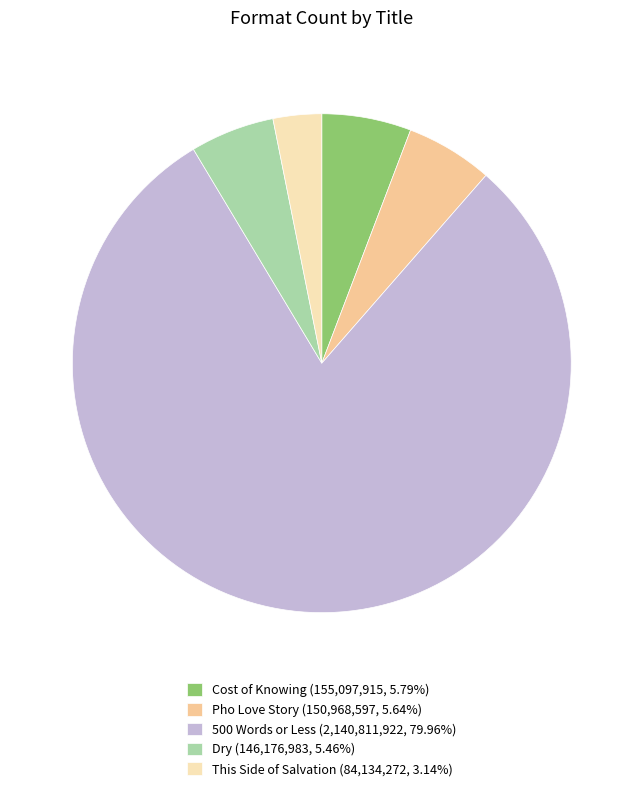

Is the sum of 500 Words or Less (2,140,811,922, 79.96%) and Cost of Knowing (155,097,915, 5.79%) greater than half?

Yes